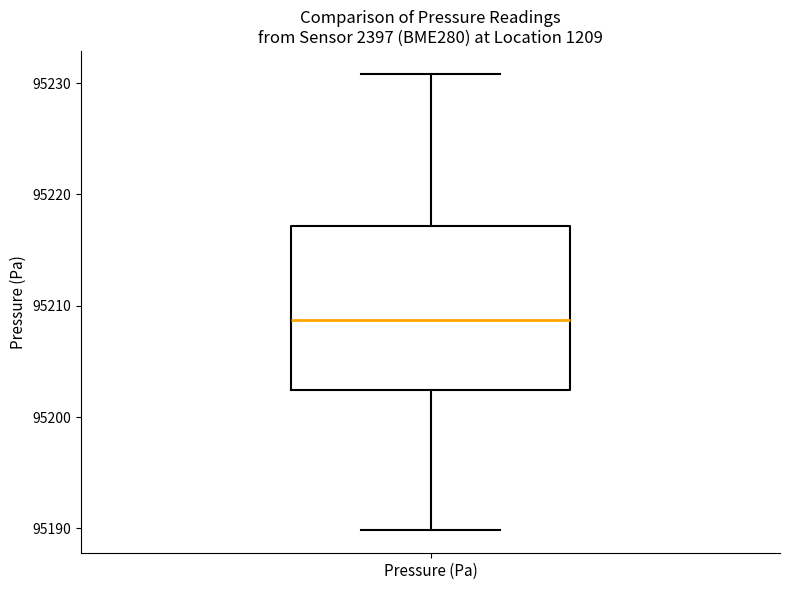

Read this box plot against the y-axis: the position of the median line, the range covered by the box, and the ends of both whiskers. The values are not printed on the chart, so give them approximately, as read against the axis.

median 95209, box 95202 to 95217, whiskers 95190 to 95231